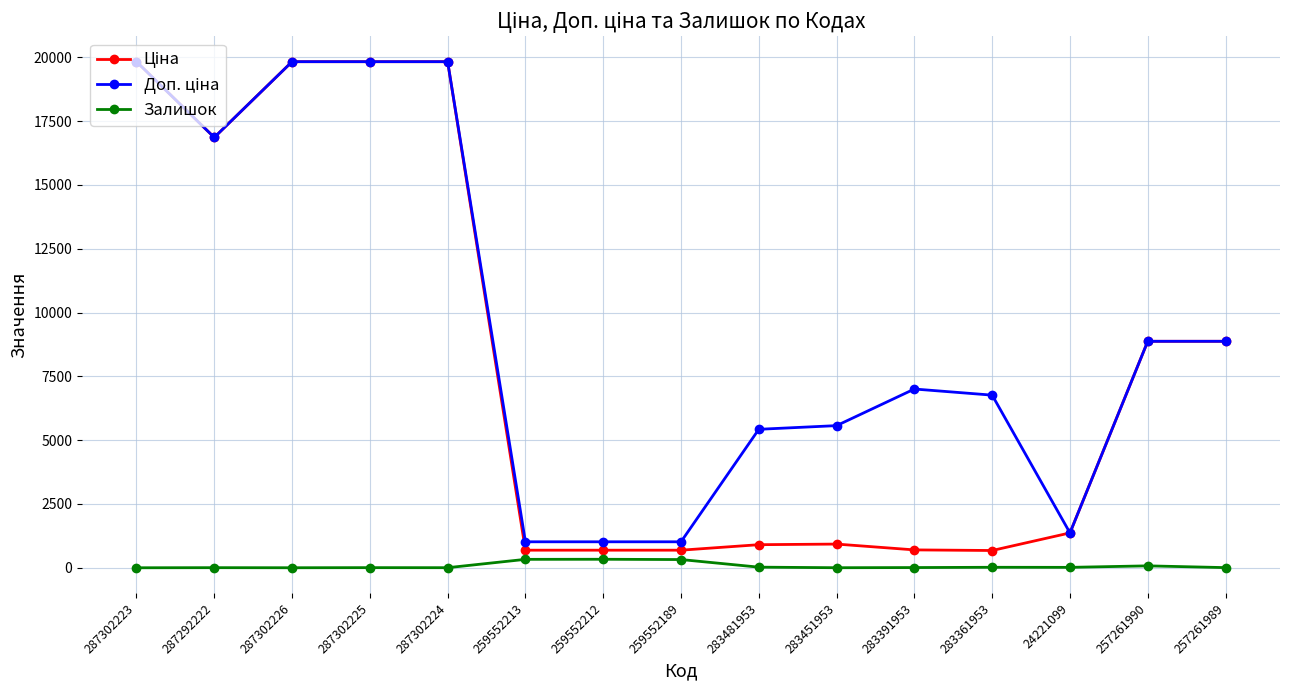

What is the total value across all series at 287302223?

39662.1